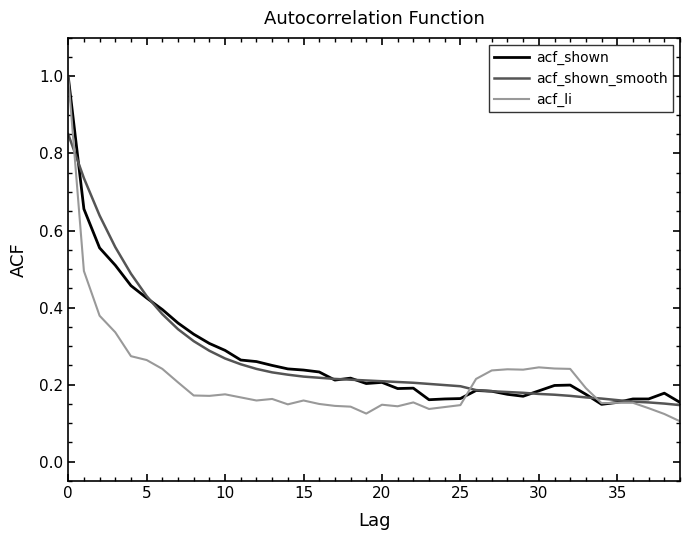

Which series has the widest spread of values?

acf_li